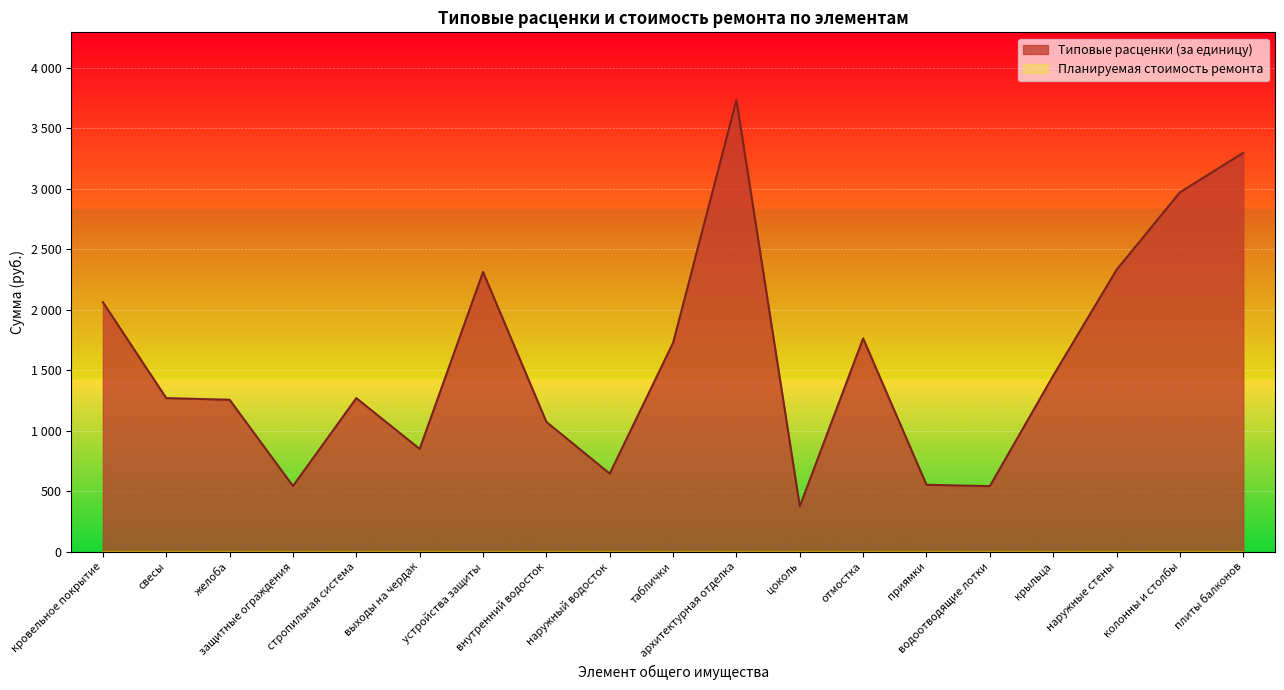

What is the difference between the second highest and second lowest values?

2757.4